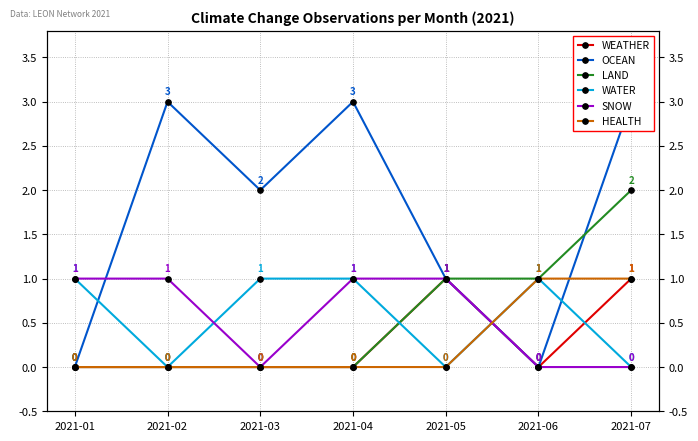

Which series has the largest total across all categories?

OCEAN